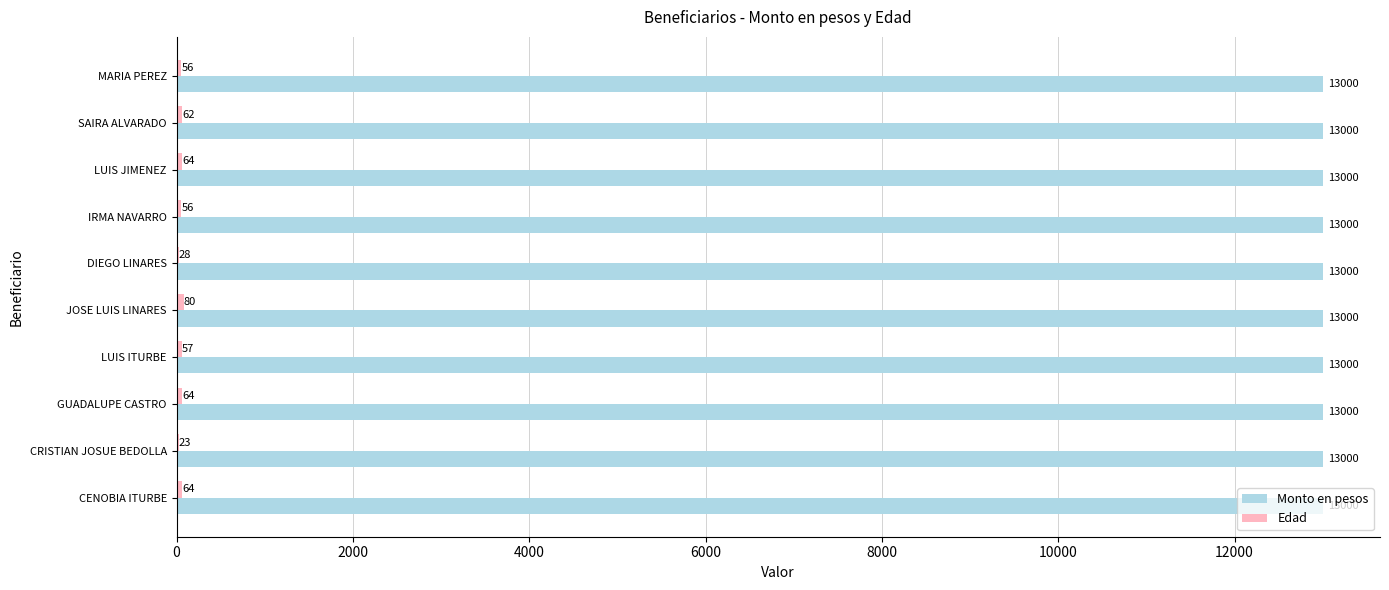

The Monto en pesos series shows 22721 at DIEGO LINARES. True or false?

False